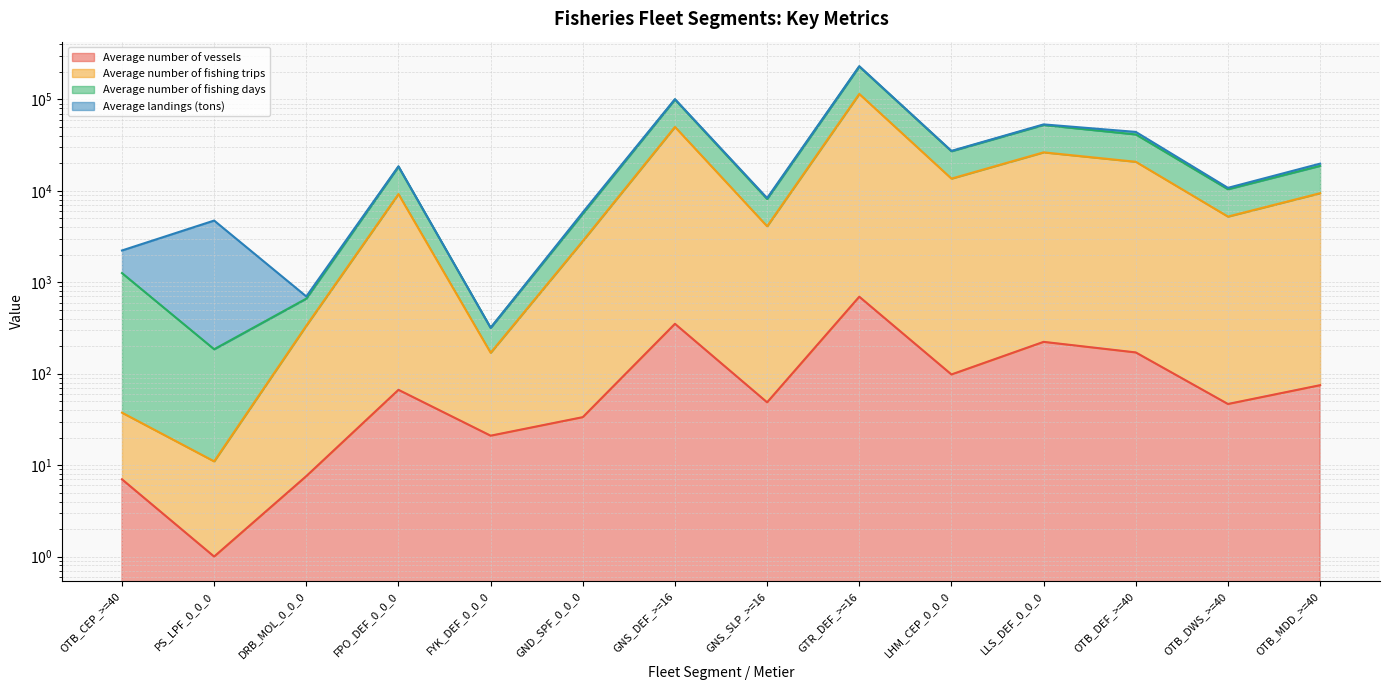

True or false: Average number of vessels and Average number of fishing trips intersect in this chart.

False